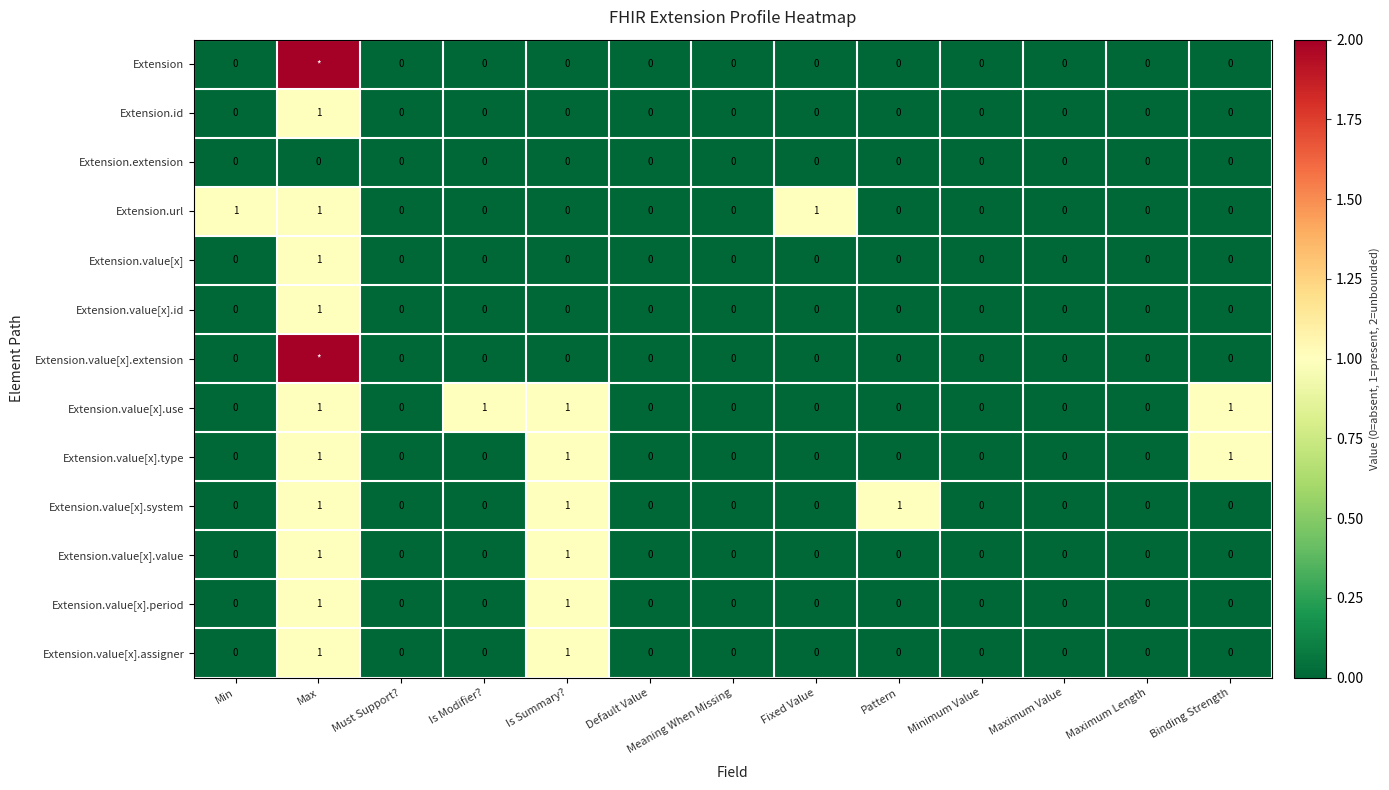

How many series are shown in this chart?

13